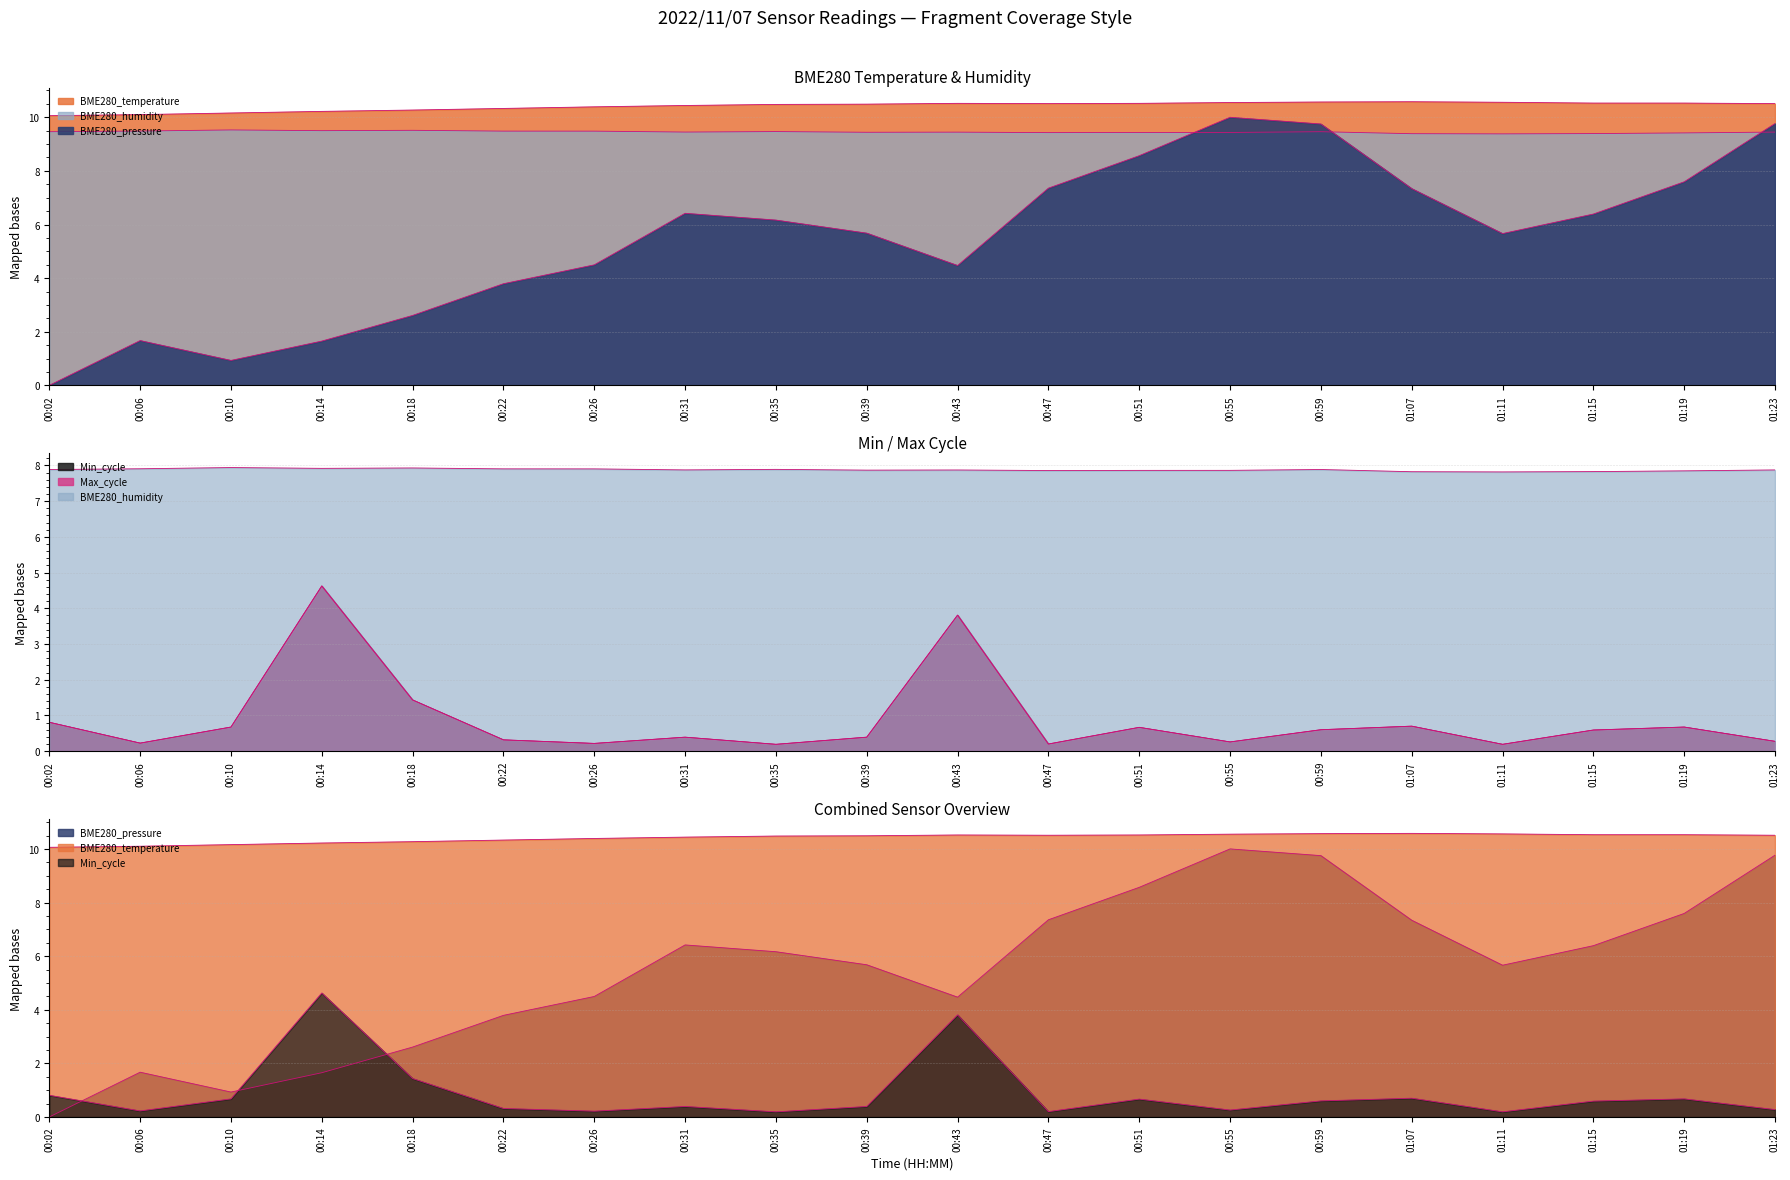

At which label does BME280_pressure reach its peak?

00:55